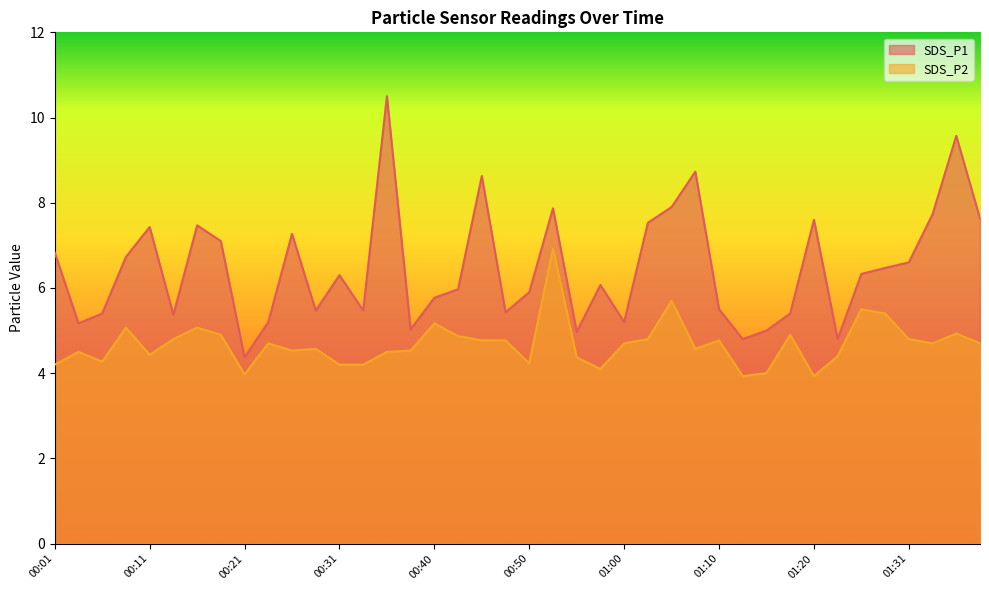

Is the value of SDS_P2 at 01:00 greater than the value of SDS_P1 at 00:53?

No